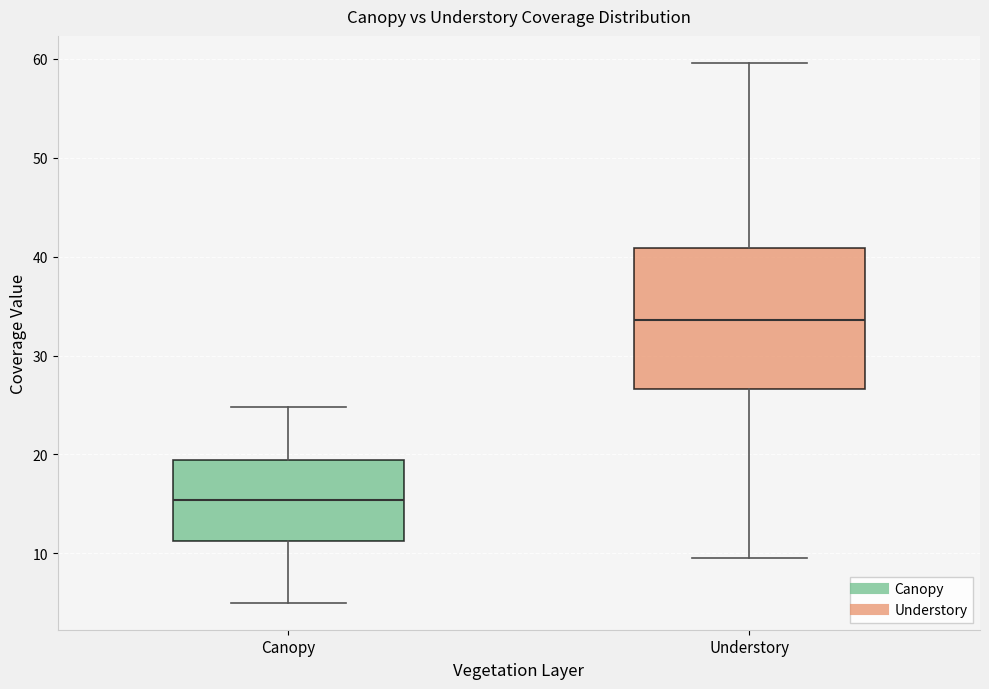

Which box is the tallest, from its lower edge to its upper edge?

Understory